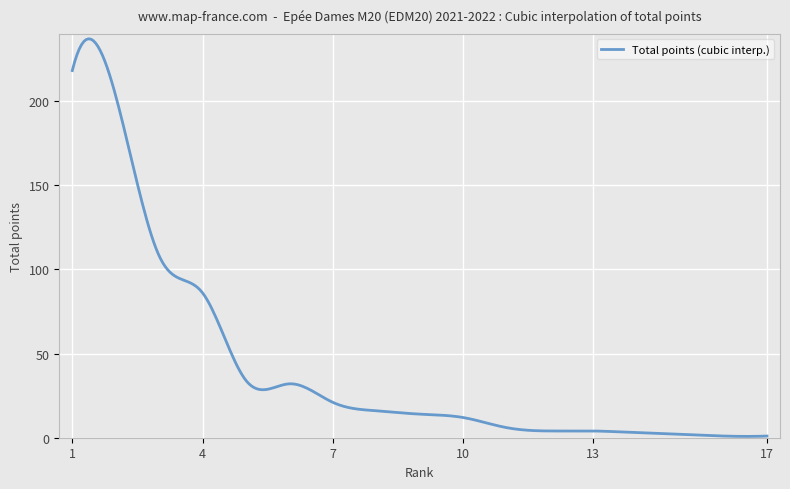

What is the maximum value shown in the chart?

236.8